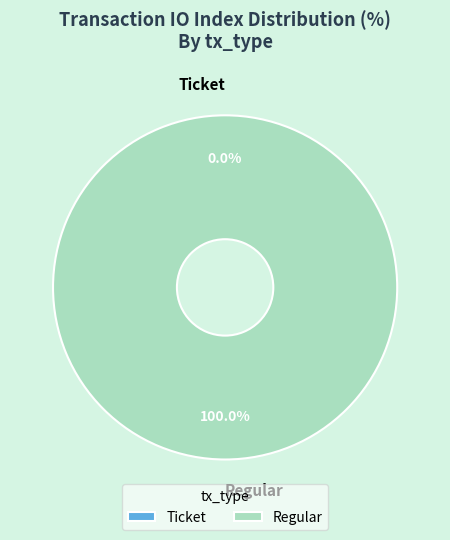

To the nearest percent, what is the difference between the largest and smallest slice percentages?

100%